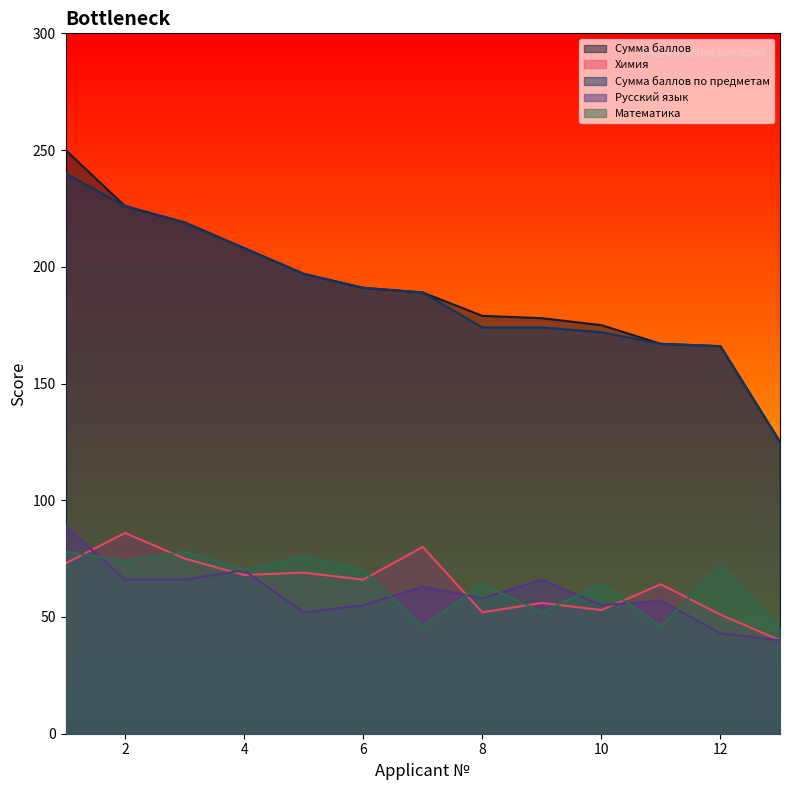

The value of Русский язык at 8 is 31. True or false?

False